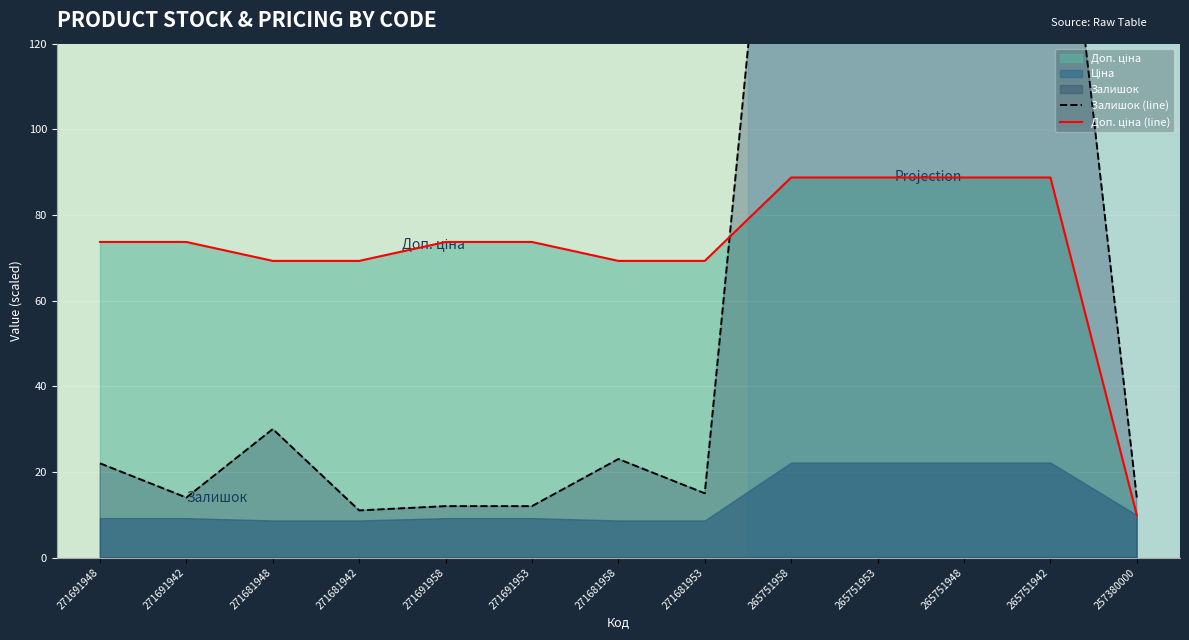

Is the value of Залишок (line) at 271691942 greater than the value of Доп. ціна (line) at 265751953?

No